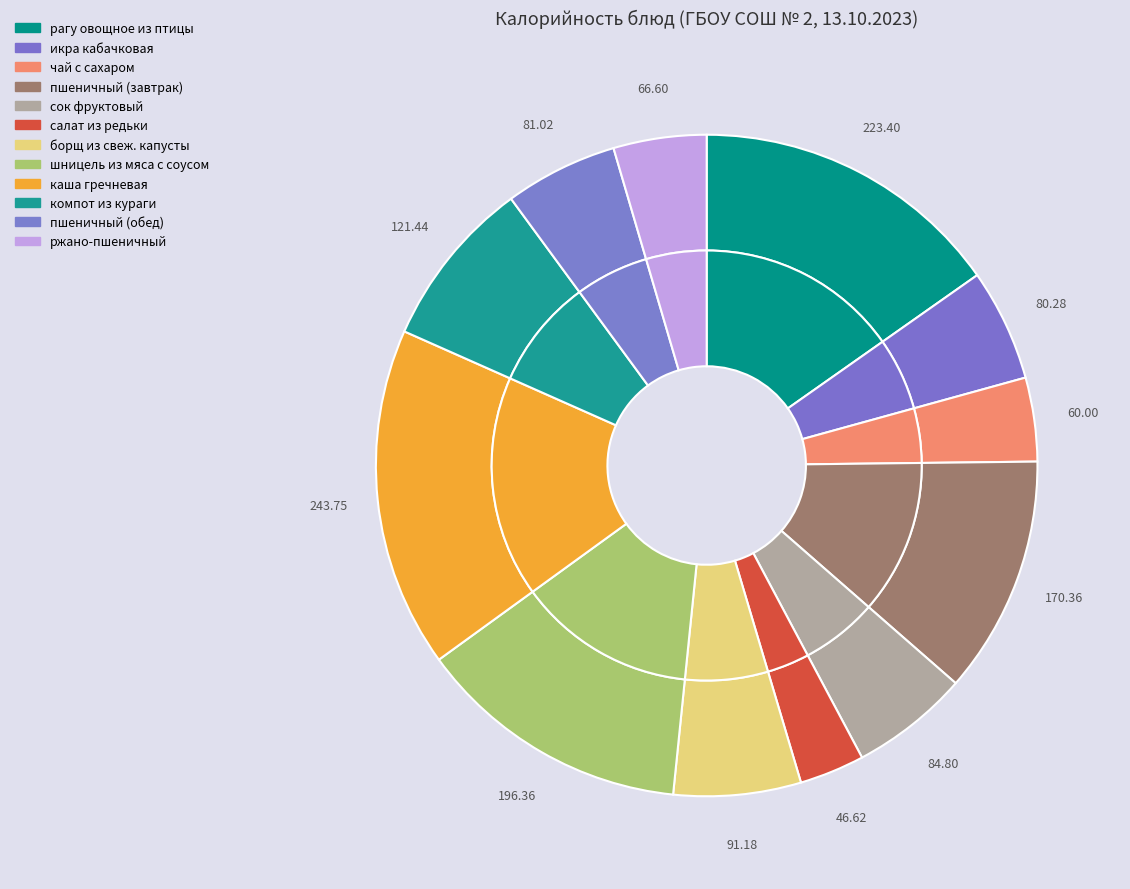

Does ржано-пшеничный account for over 50% of the chart?

No